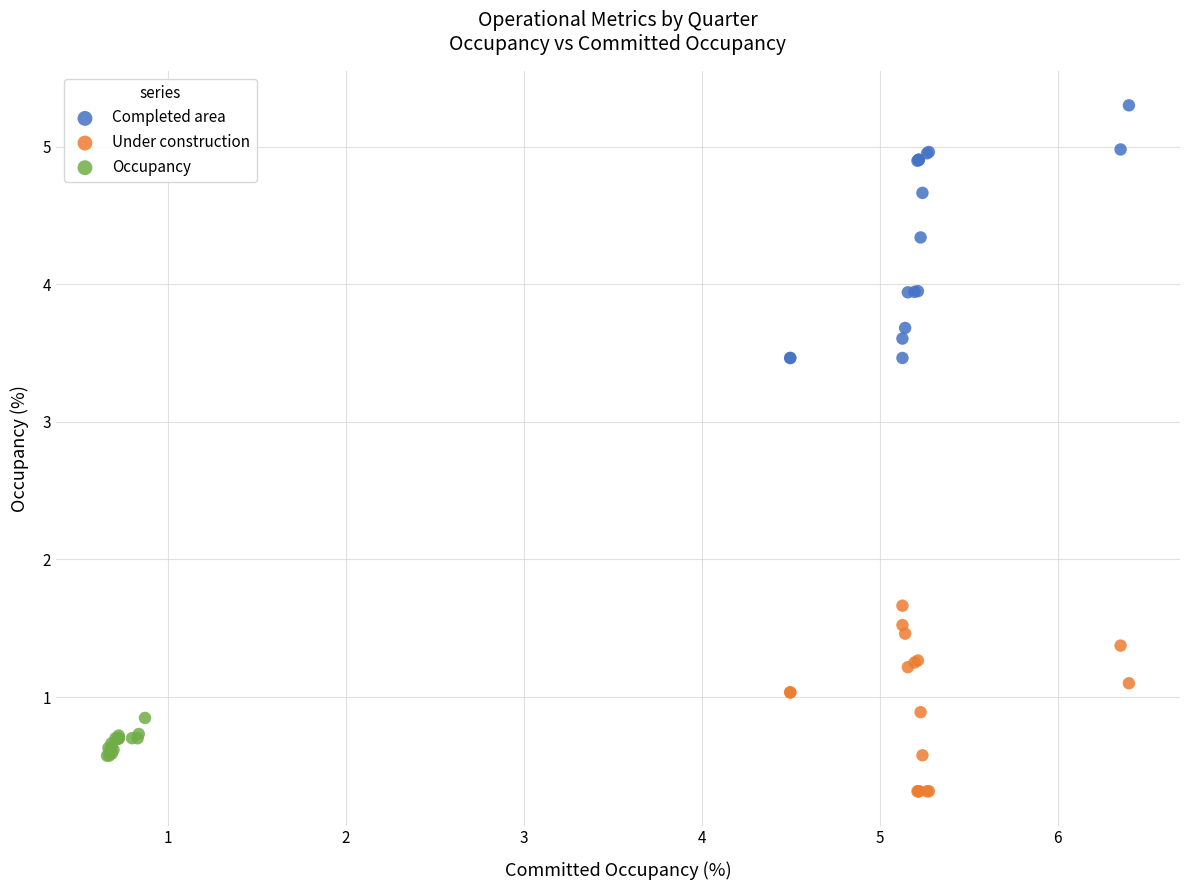

Which series has the largest Y range (max minus min)?

Completed area